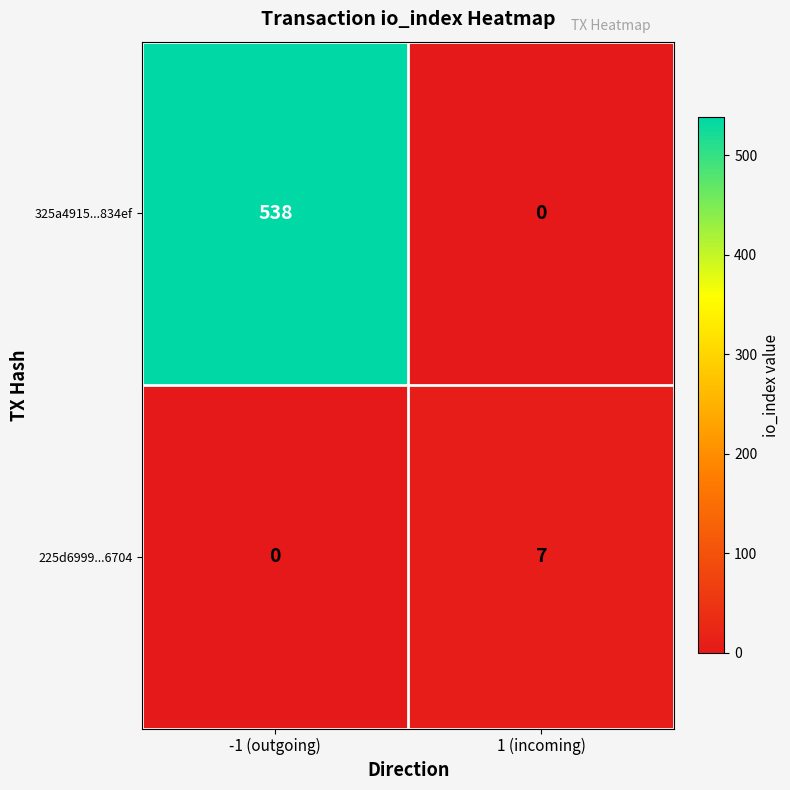

List the series in order of their peak value, highest first.

325a4915...834ef, 225d6999...6704